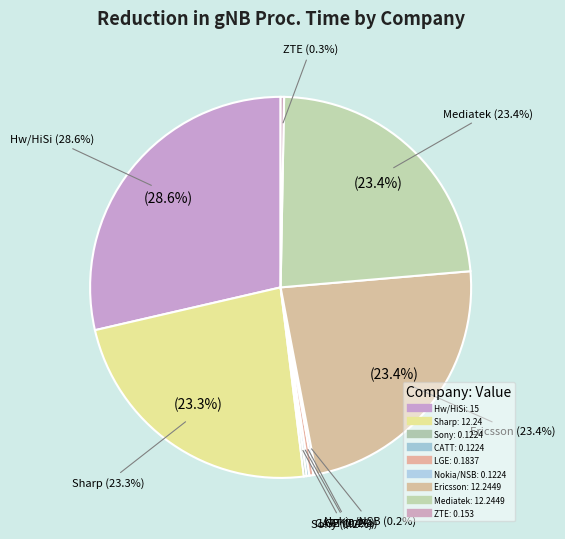

Does Sharp account for over 50% of the chart?

No